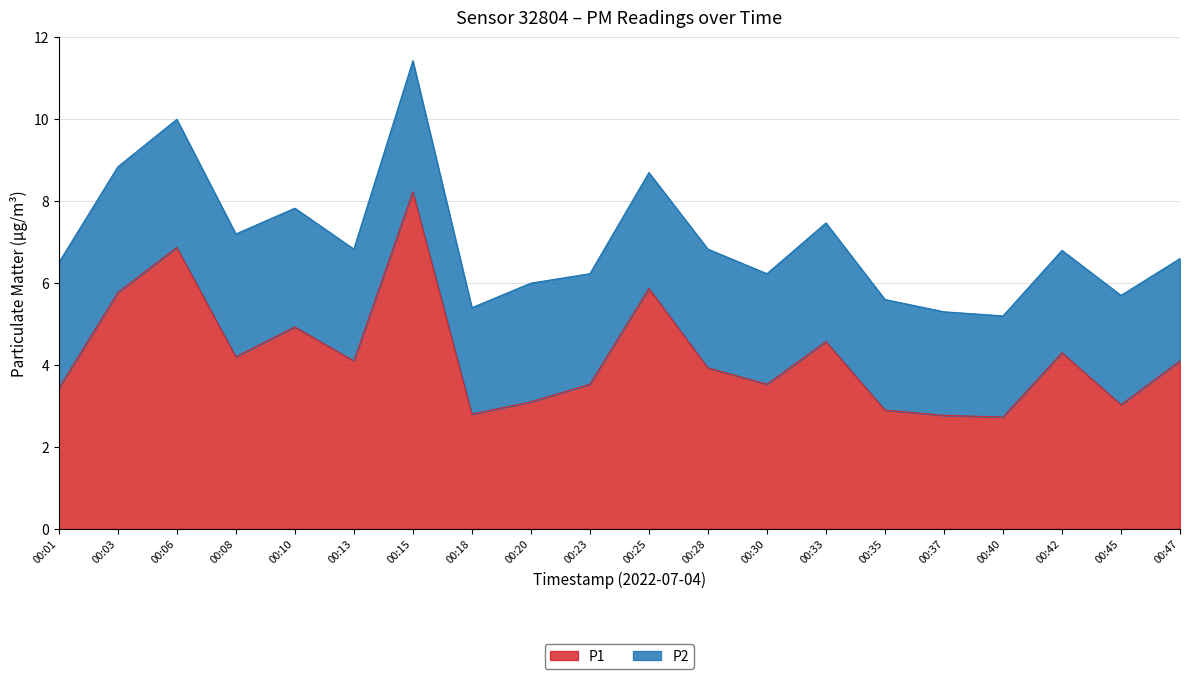

What is the lowest value of the P1 series?

2.7